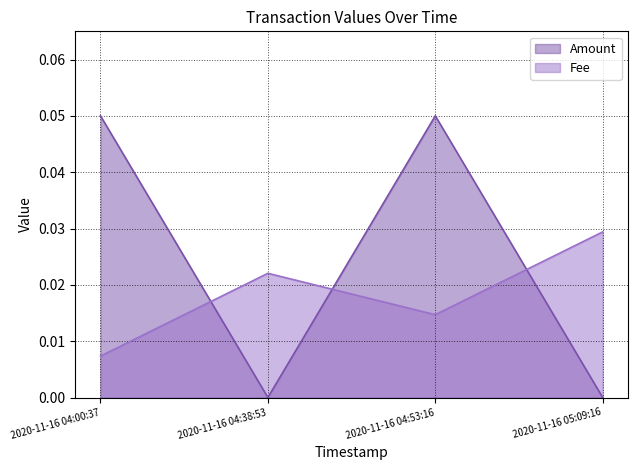

How many lines are shown in the chart?

2